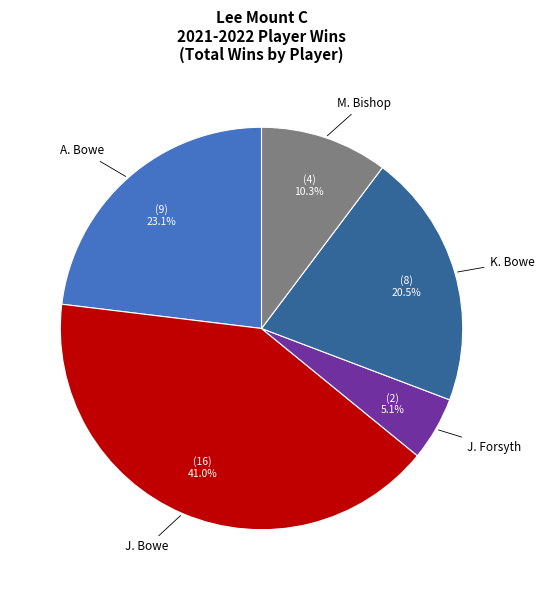

Count the number of slices in the pie.

5